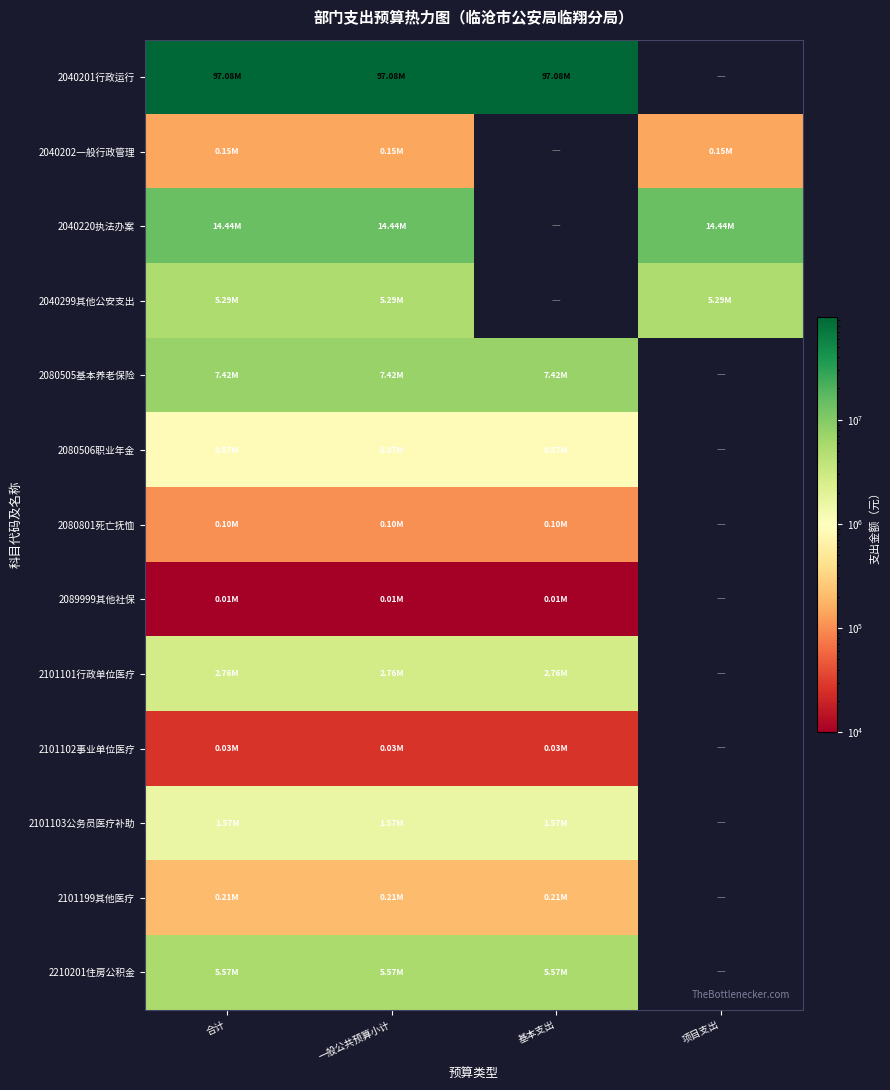

What is the spread (max minus min) of values at 项目支出?

14436354.9